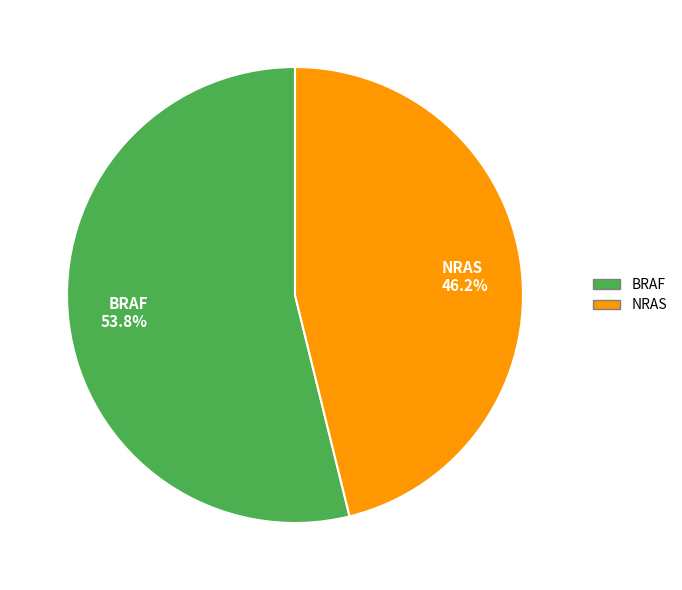

Rank the categories by value from lowest to highest.

NRAS, BRAF